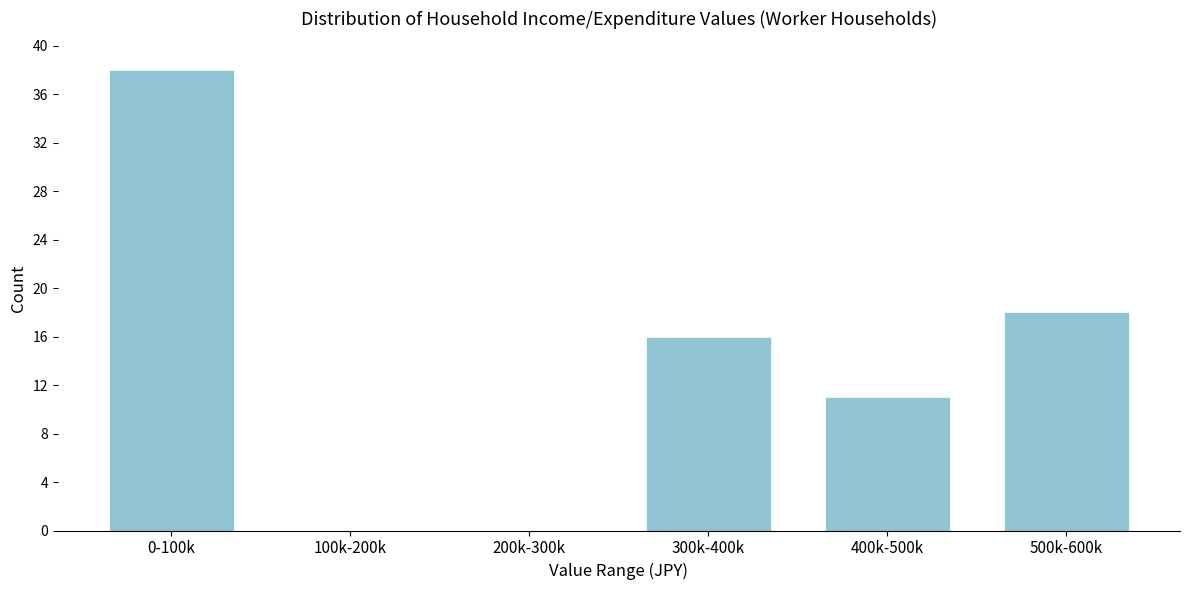

Reading left to right, what are all the values shown in this chart?

0-100k=38	100k-200k=0	200k-300k=0	300k-400k=16	400k-500k=11	500k-600k=18